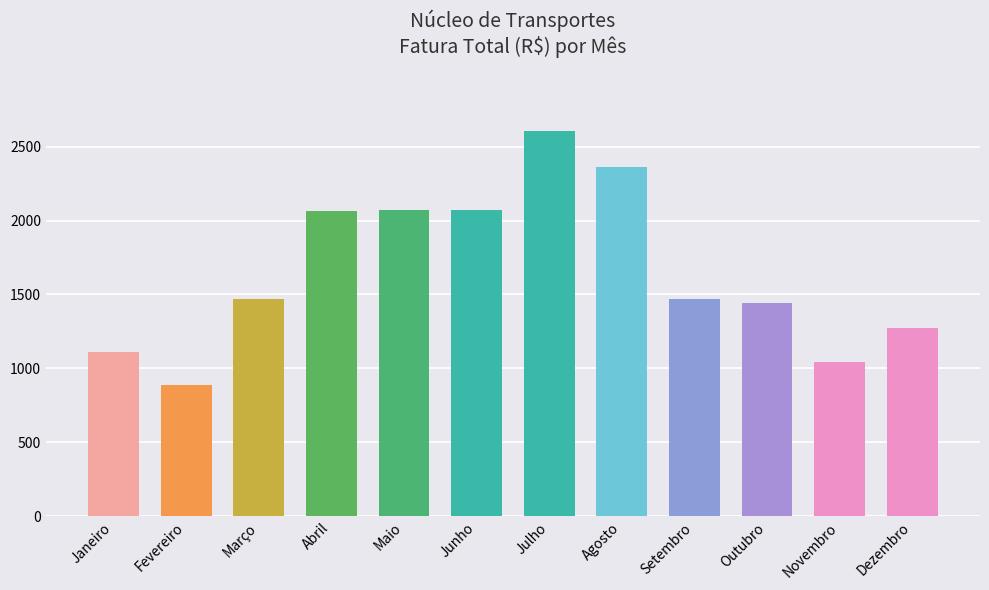

What is the sum of all values?

19878.6